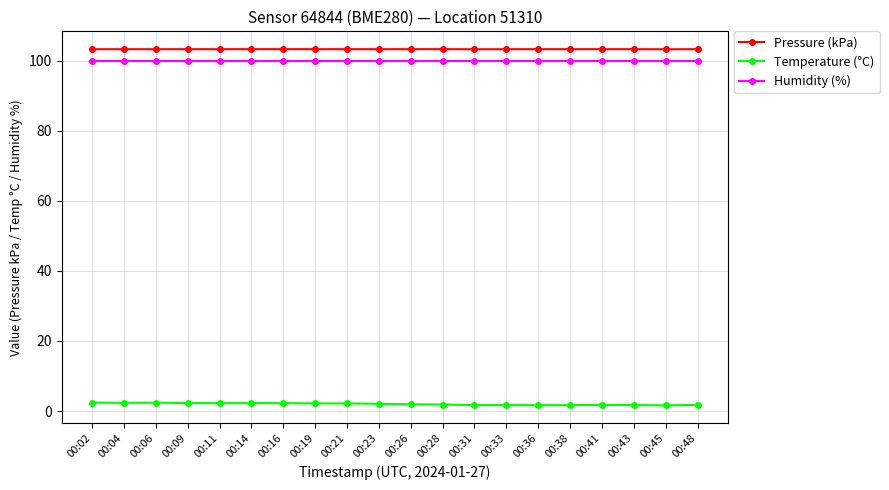

Which series has the largest range (max minus min)?

Temperature (°C)